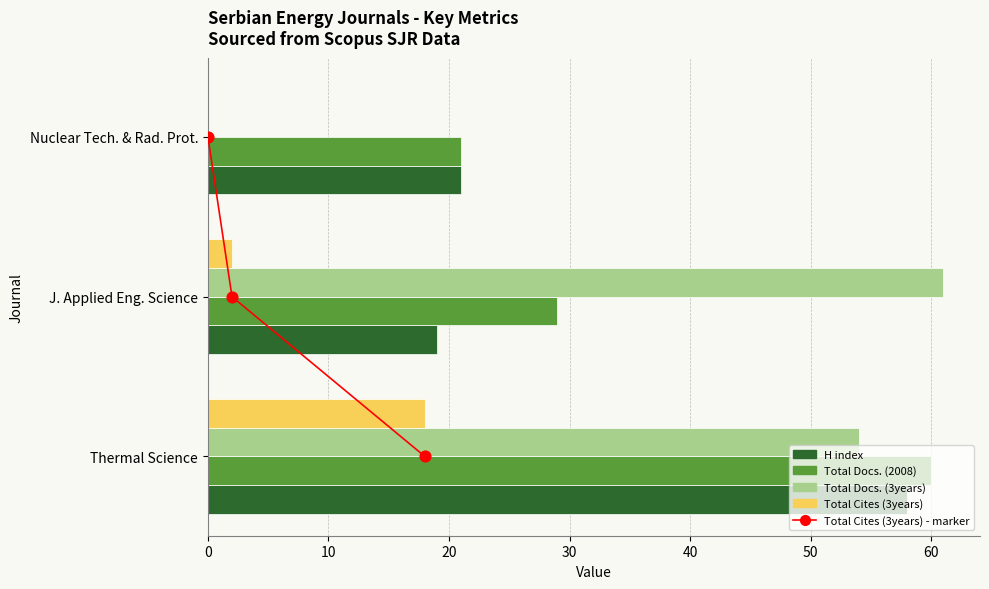

What are all the series names shown in the legend?

H index, Total Docs. (2008), Total Docs. (3years), Total Cites (3years), Total Cites (3years) - marker